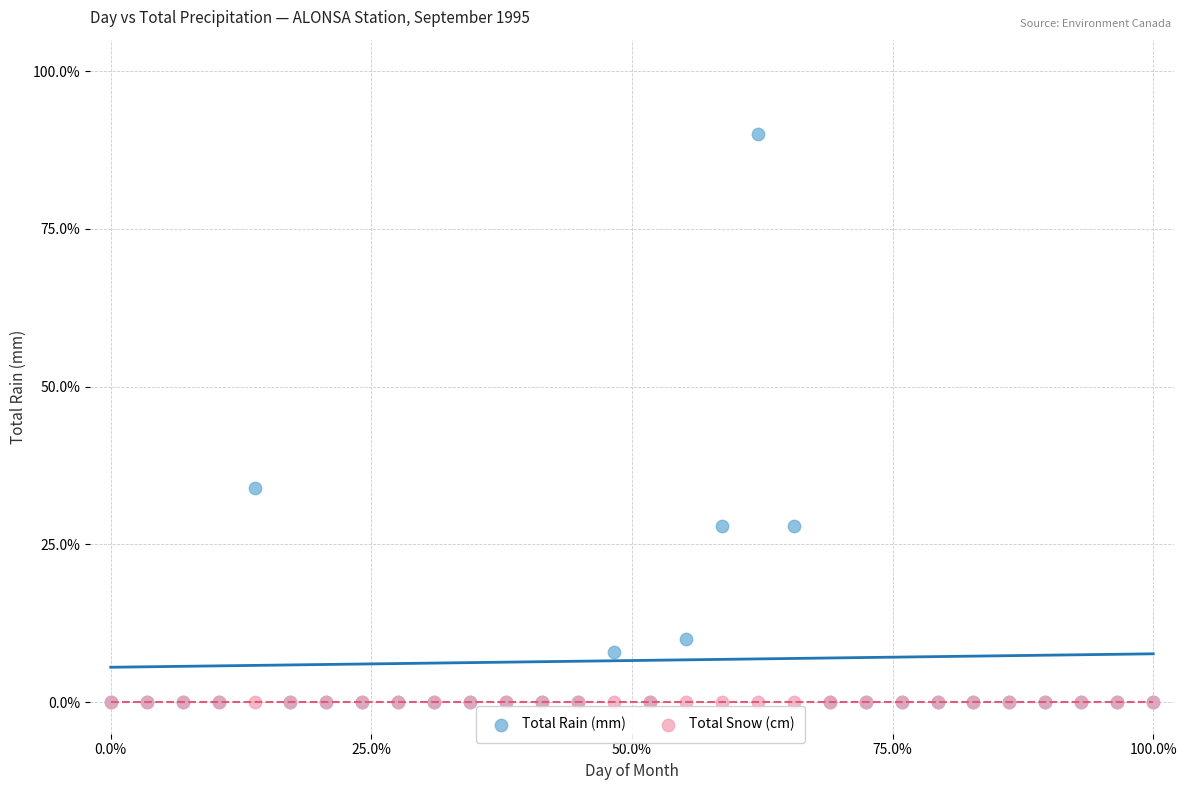

What are all the series names shown in the legend?

Total Rain (mm), Total Snow (cm)